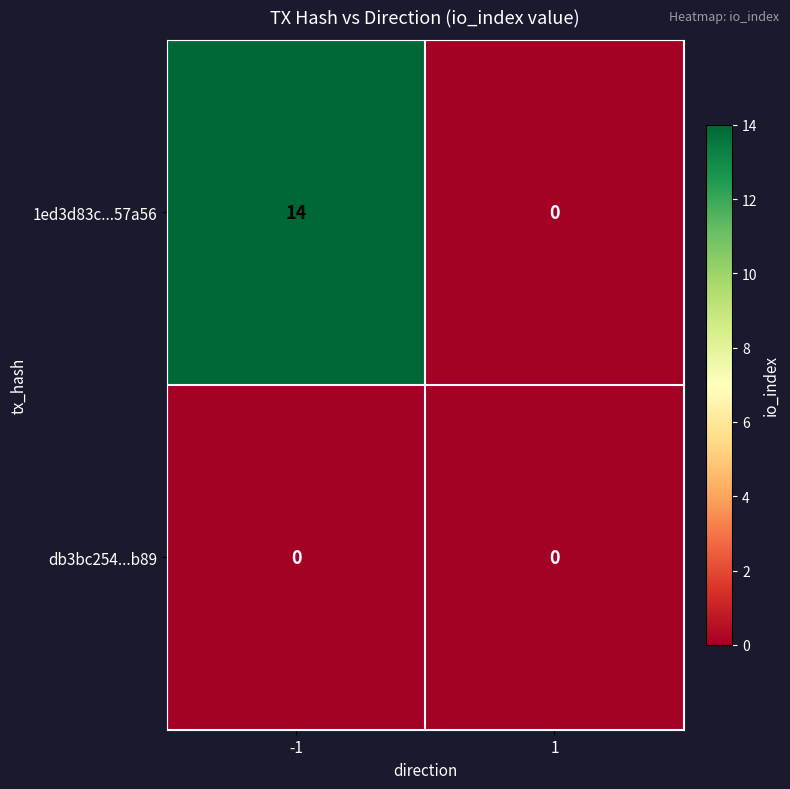

What is the total value across all series at -1?

14